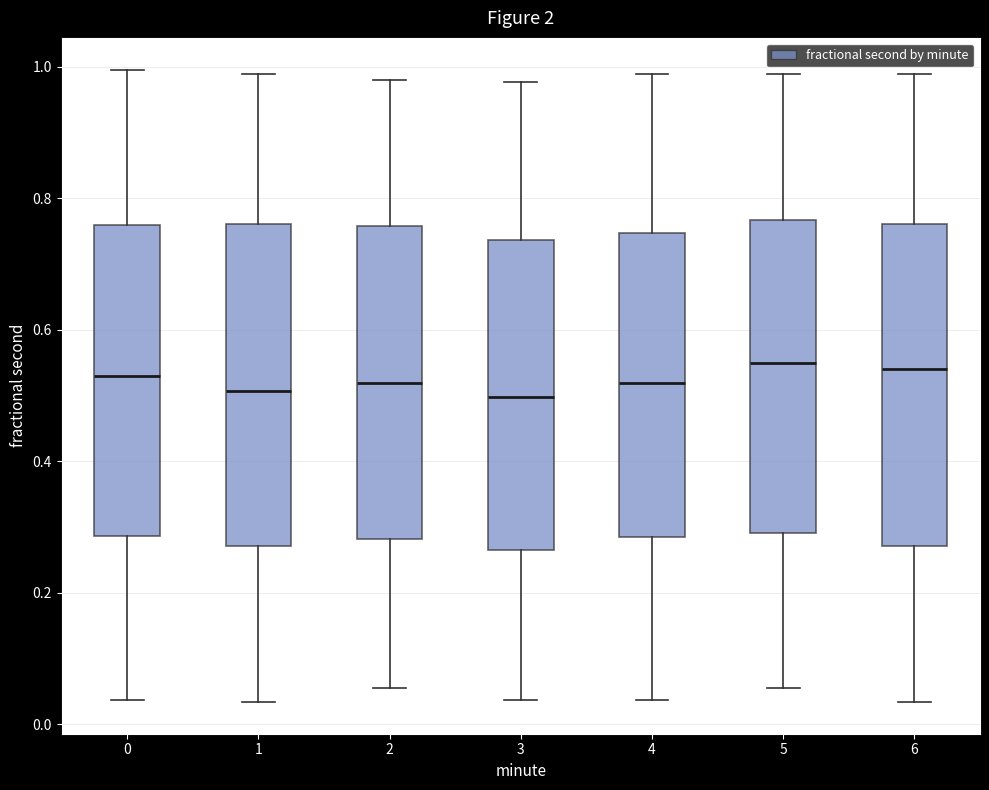

Where is the lower edge of the box at x = 4 on the y-axis? The values are not printed on the chart, so give them approximately, as read against the axis.

0.28